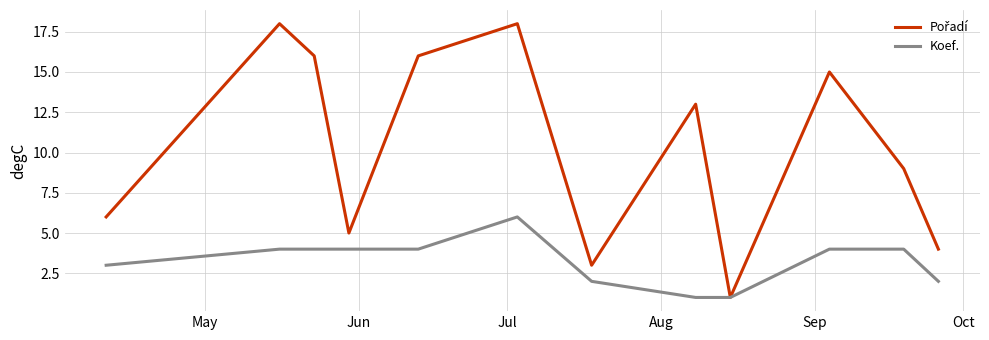

What is the greatest value displayed?

18